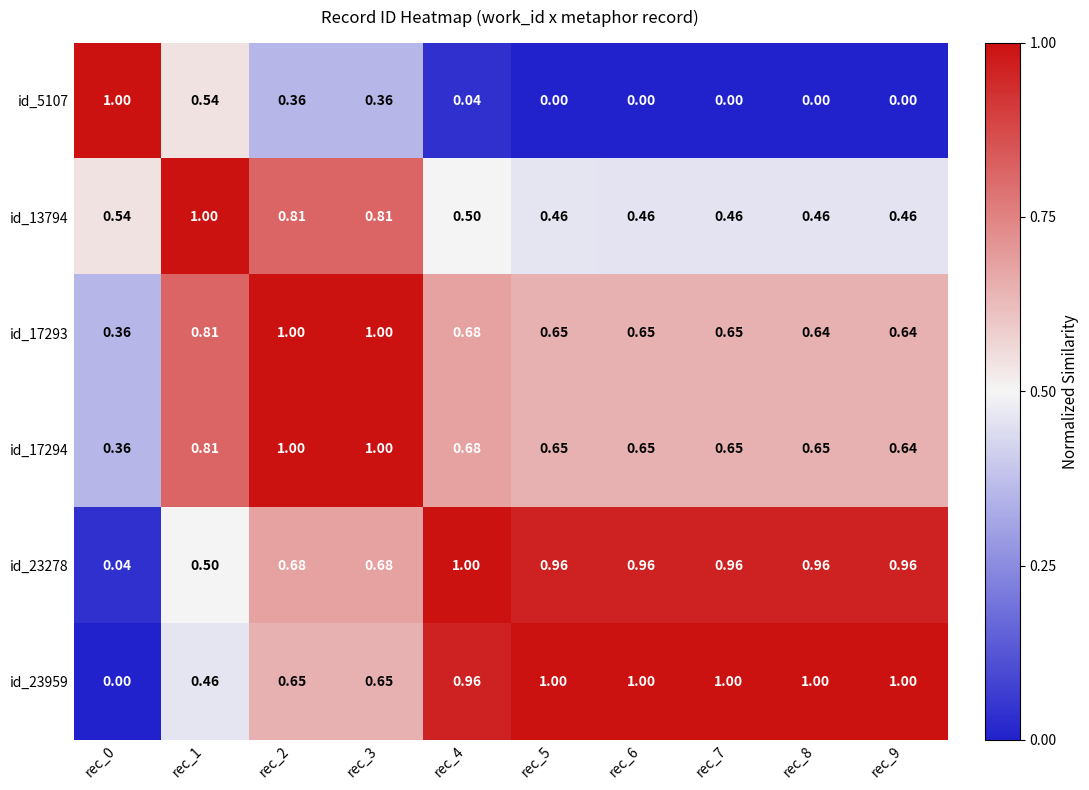

At how many categories does at least one series exceed 0?

10